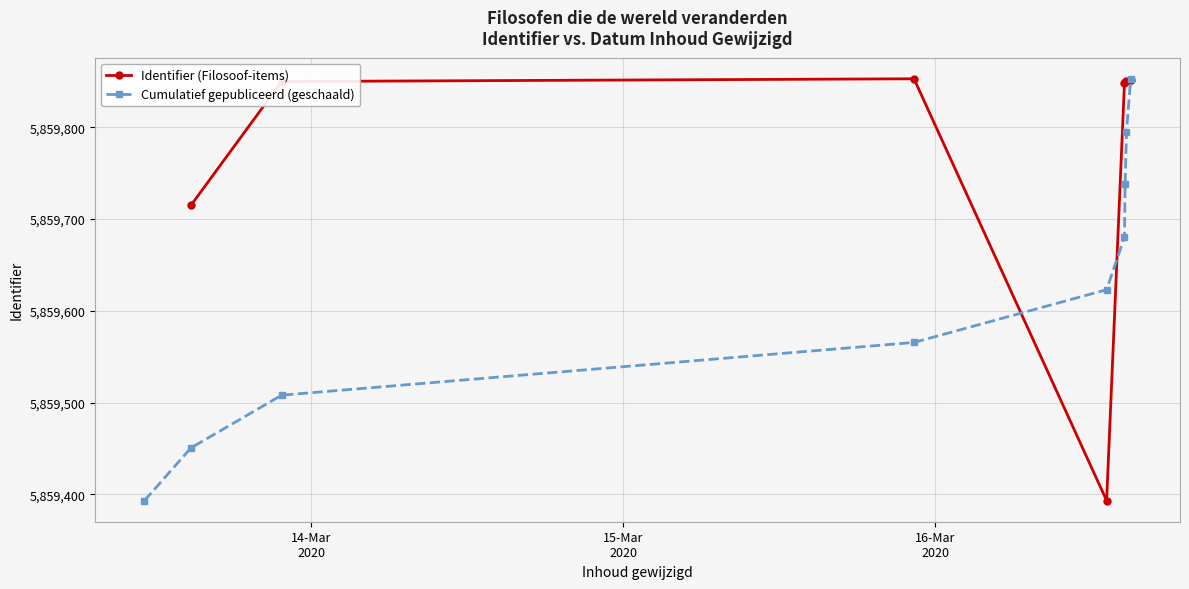

Rank the categories by value from highest to lowest.

2020-03-16 14:43:06, 2020-03-16 14:36:33, 2020-03-16 14:33:42, 2020-03-16 13:11:24, 2020-03-15 22:22:27, 2020-03-13 21:44:06, 2020-03-13 14:45:22, 2020-03-13 11:10:56